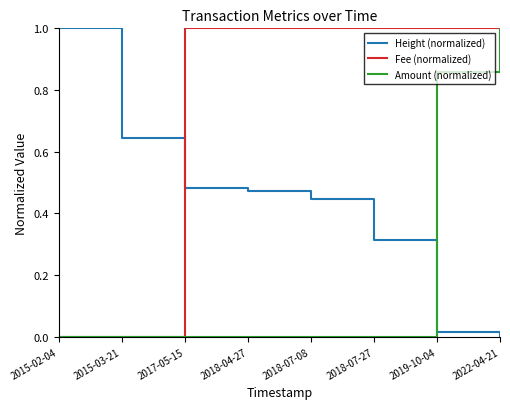

Which series changed the most between 2015-03-21 and 2022-04-21?

Fee (normalized)